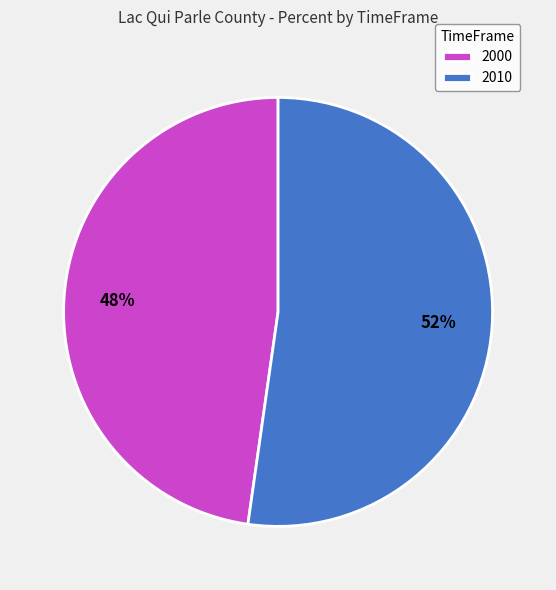

To the nearest percent, what is the difference between the largest and smallest slice percentages?

4%